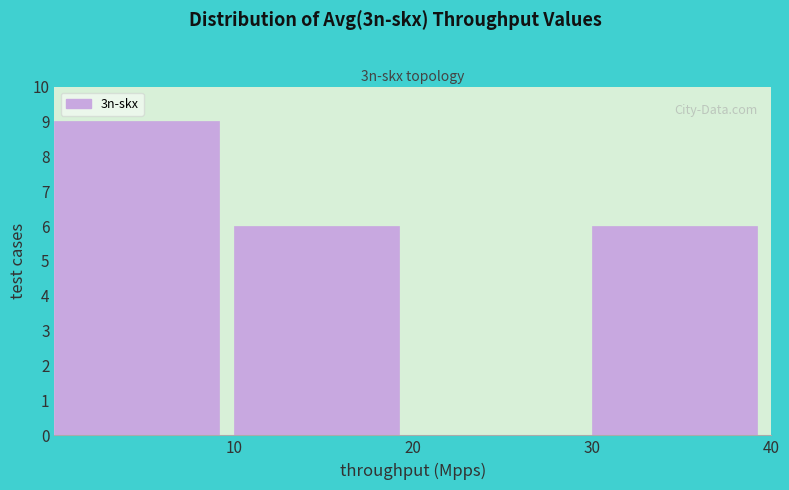

What is the height of the bar covering 10 to 20 on the x-axis? The values are not printed on the chart, so give them approximately, as read against the axis.

6